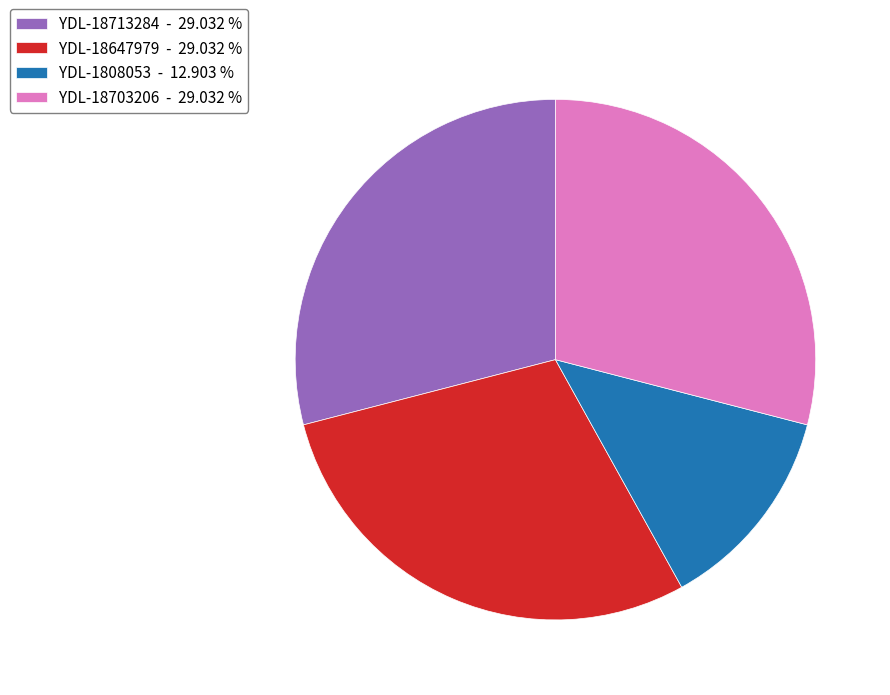

Does any single category account for the majority?

No